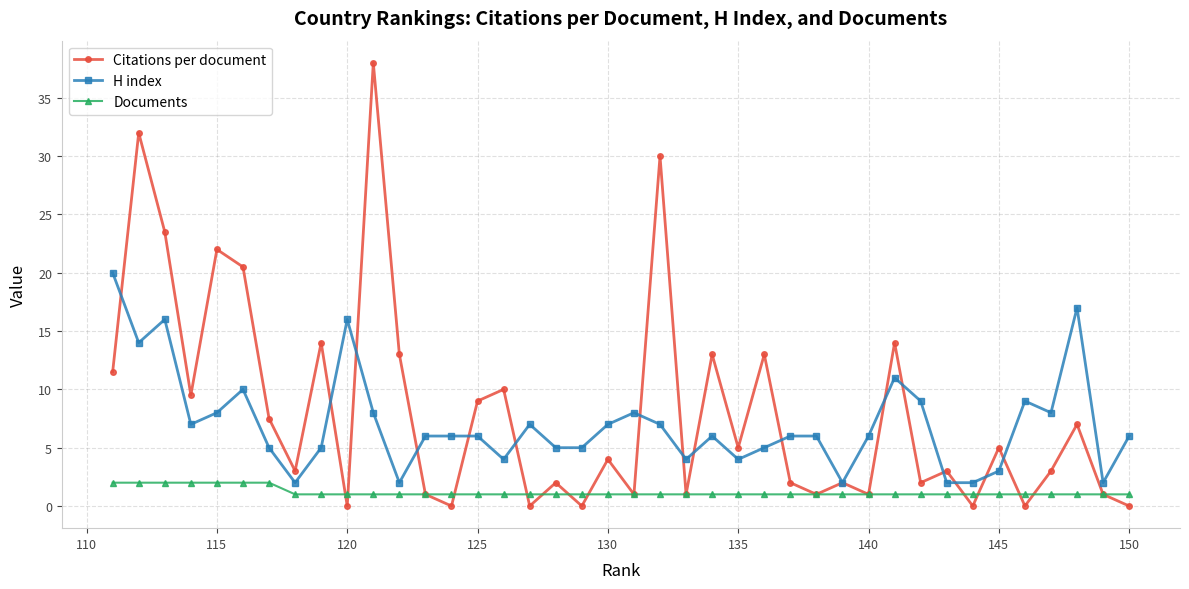

List the series in order of their overall mean, lowest first.

Documents, H index, Citations per document